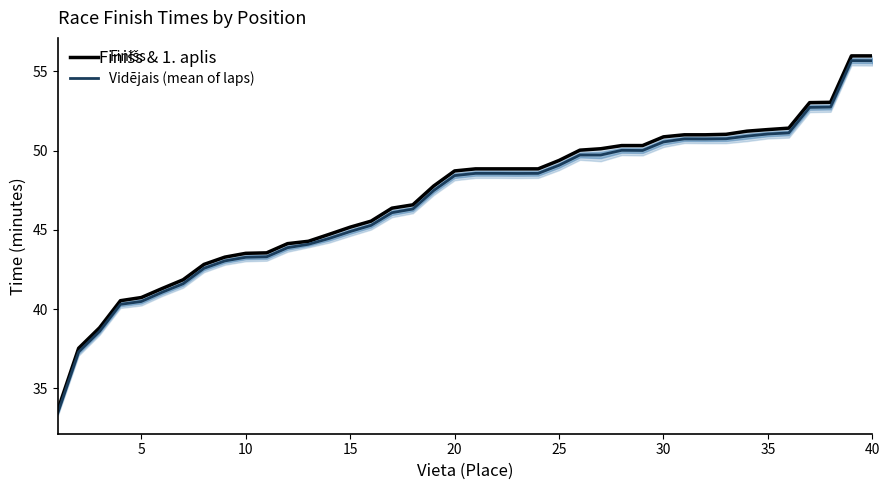

True or false: Vidējais (mean of laps) and Finišs intersect in this chart.

False